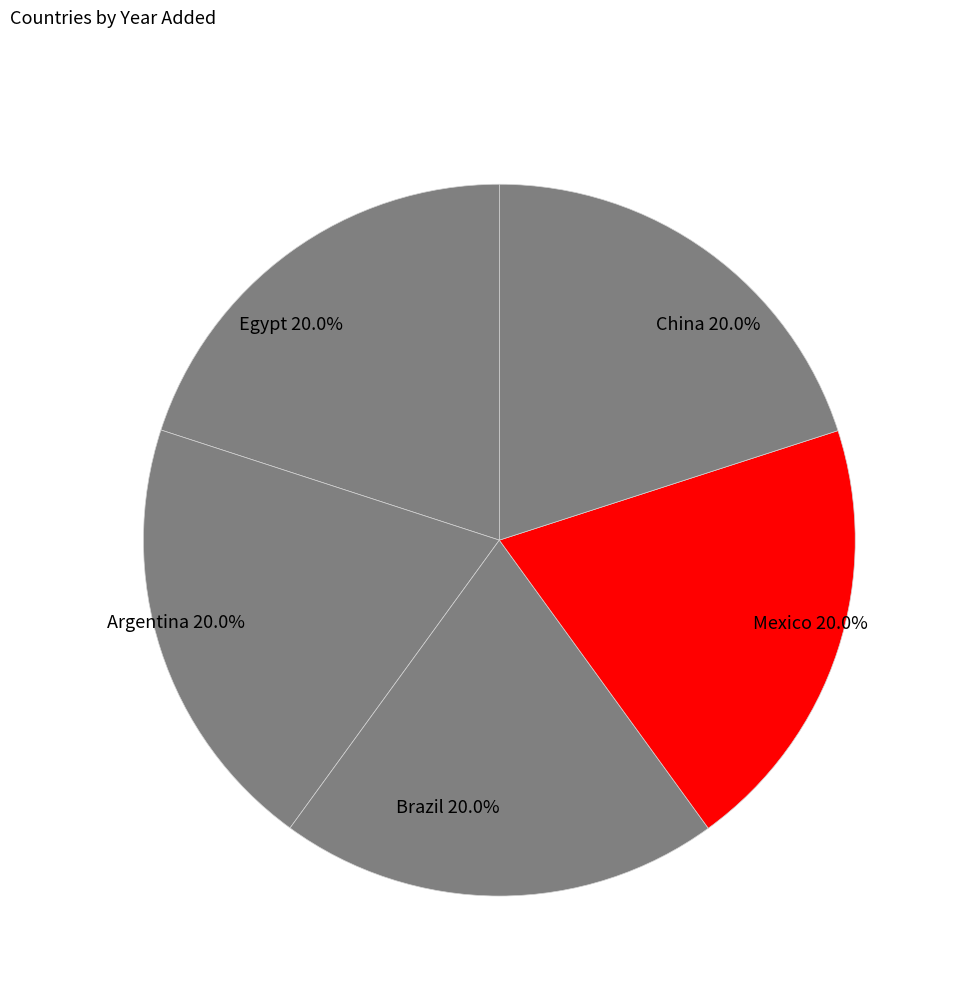

Combined, do Egypt and Argentina account for over 50%?

No